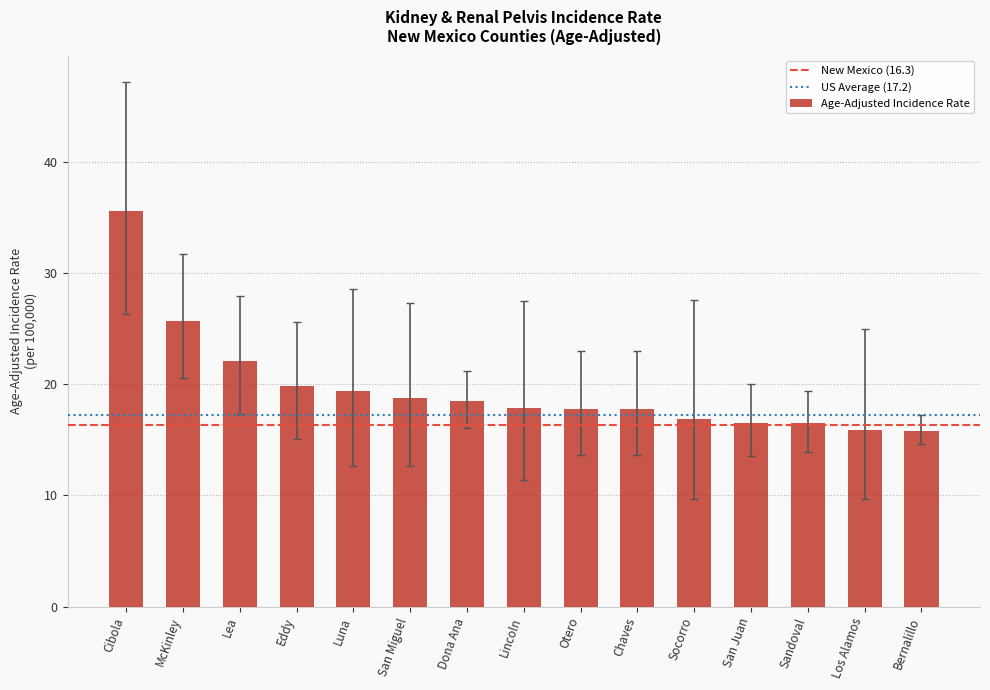

What is the difference between the values at San Miguel and Cibola?

16.8